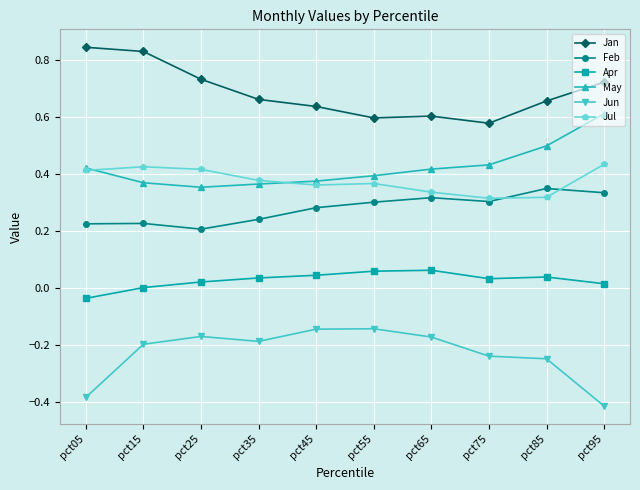

What is the total value across all series at pct55?

1.6